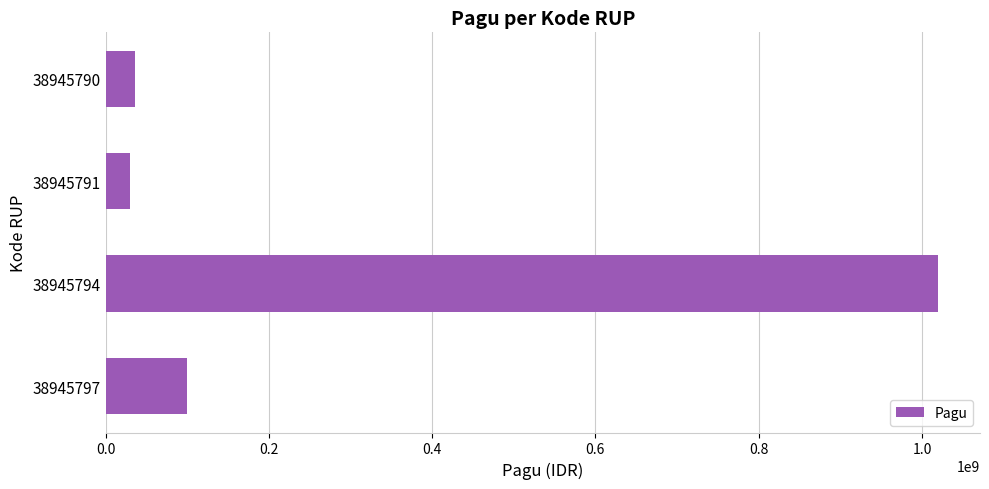

What is the value of the 2nd bar from the top?

30000000